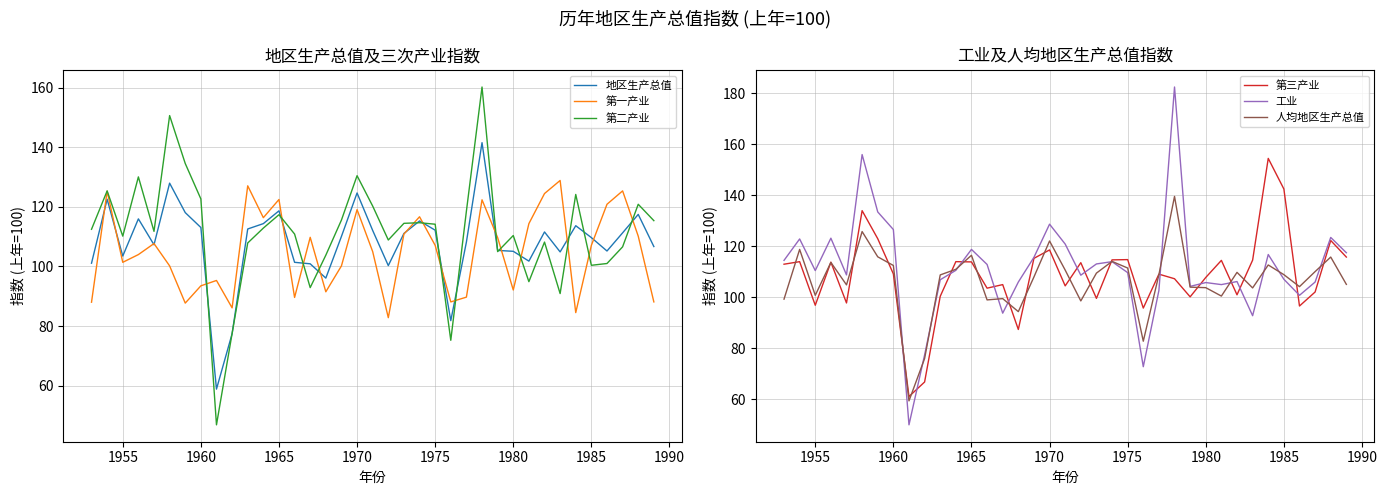

What is the difference between the maximum and minimum values in the 工业 series?

132.5